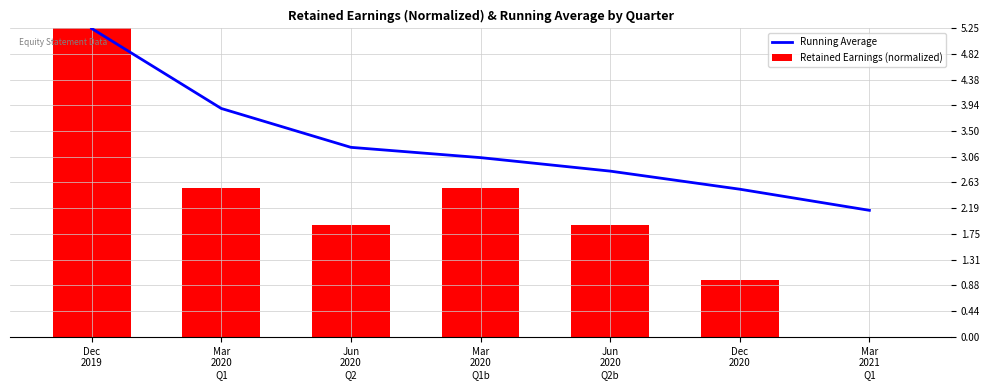

The Running Average series shows 3.5 at Dec
2020. True or false?

False